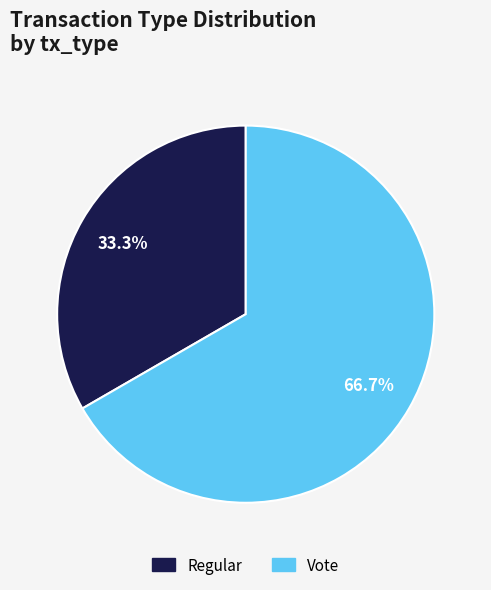

What percentage is the Regular slice, to the nearest percent?

33%